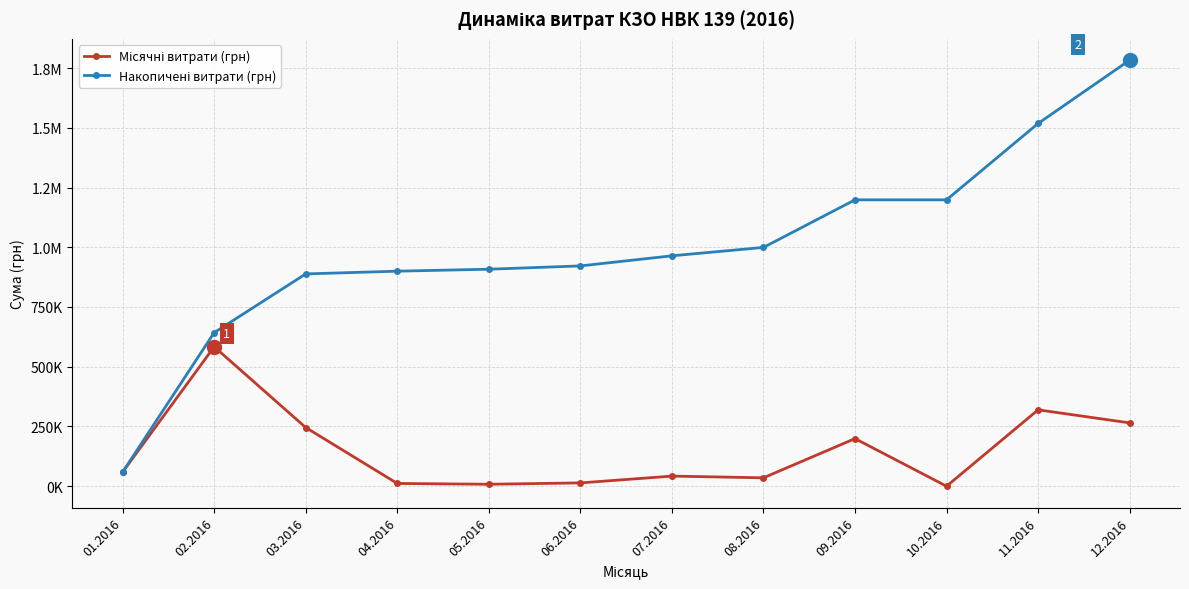

Is this an area chart (filled region under the line)?

No